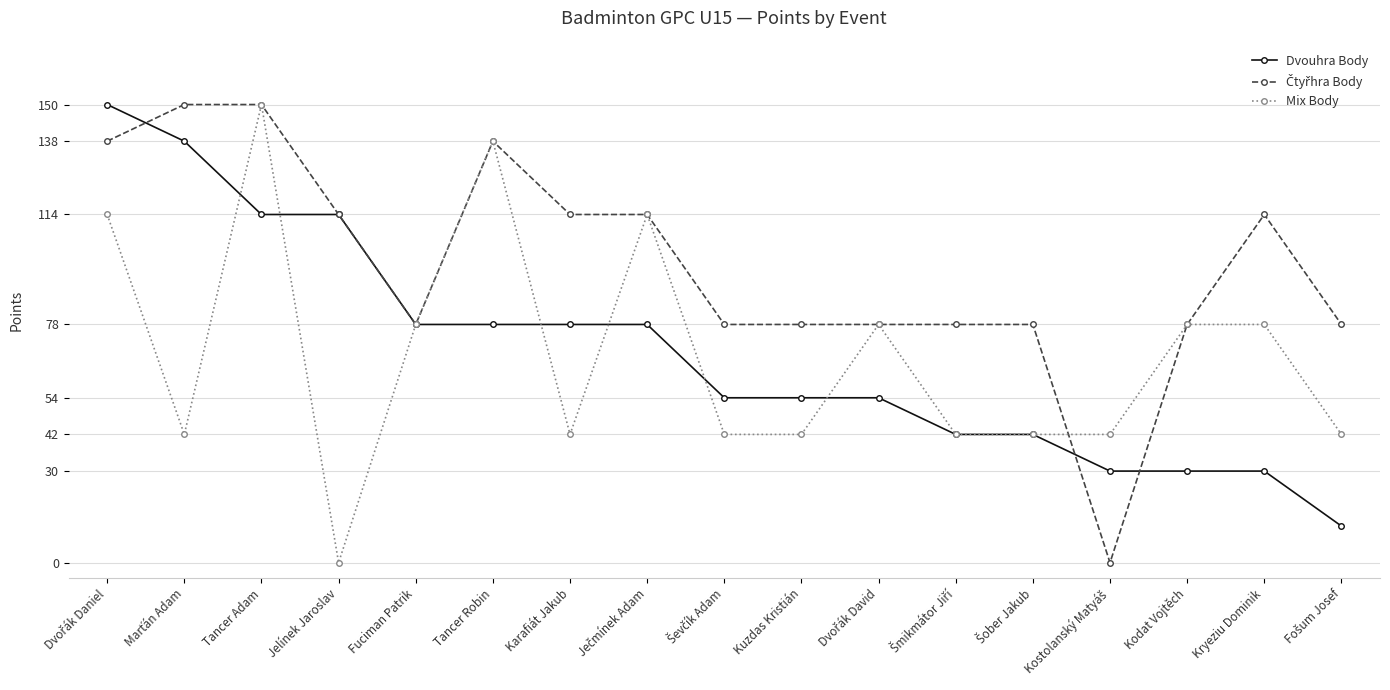

At how many categories does at least one series exceed 19?

17